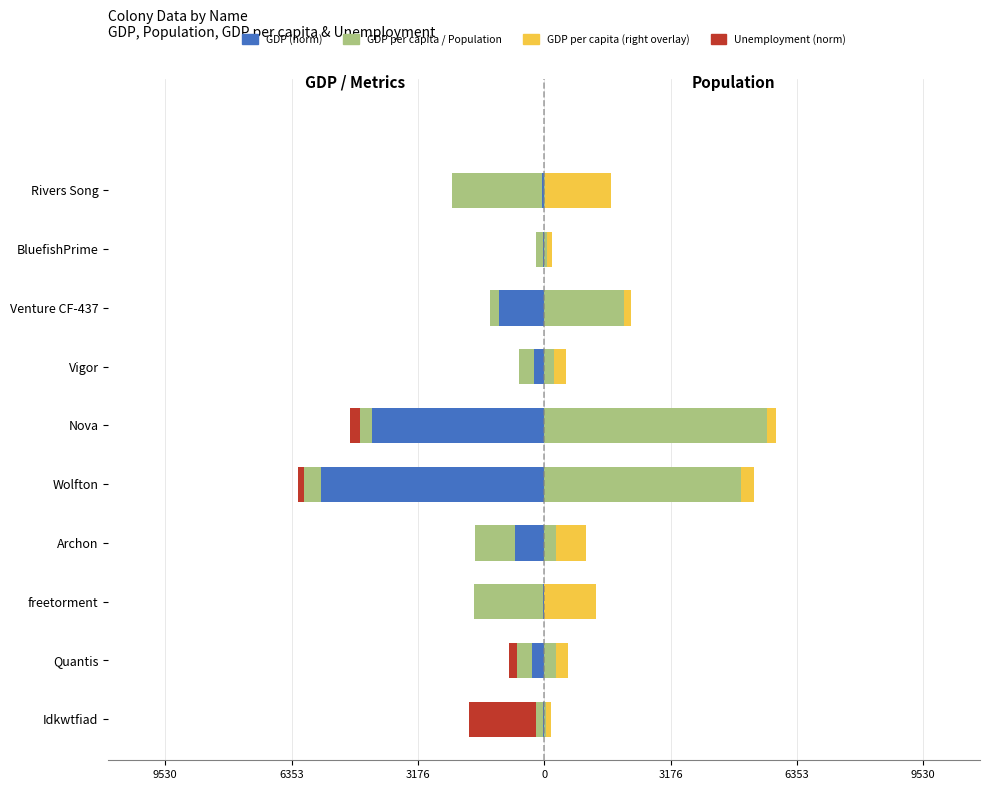

Which series has the largest total across all categories?

Population